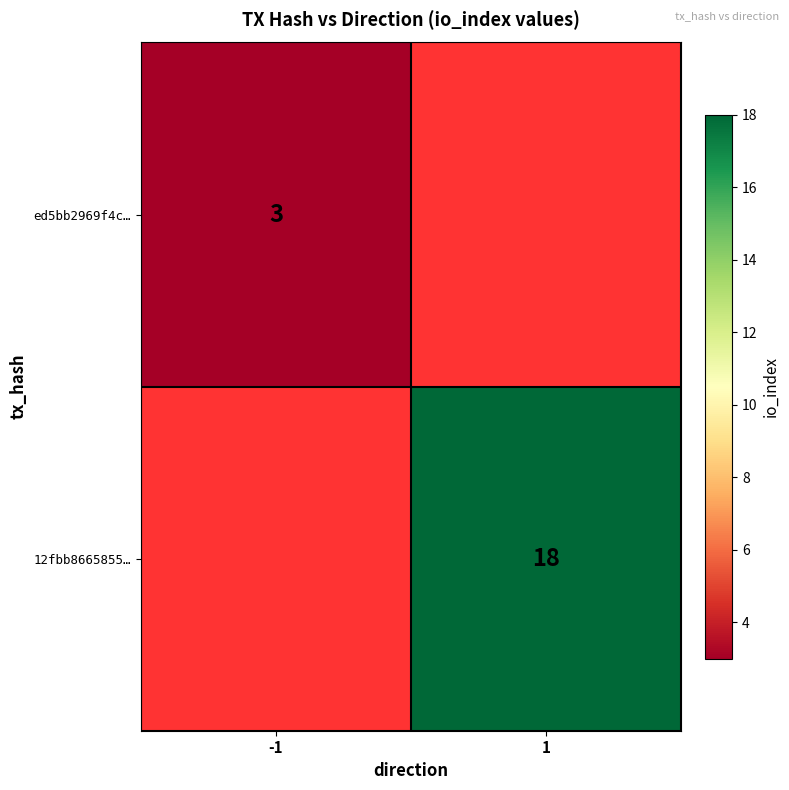

Which has a higher value, -1 or 1?

1